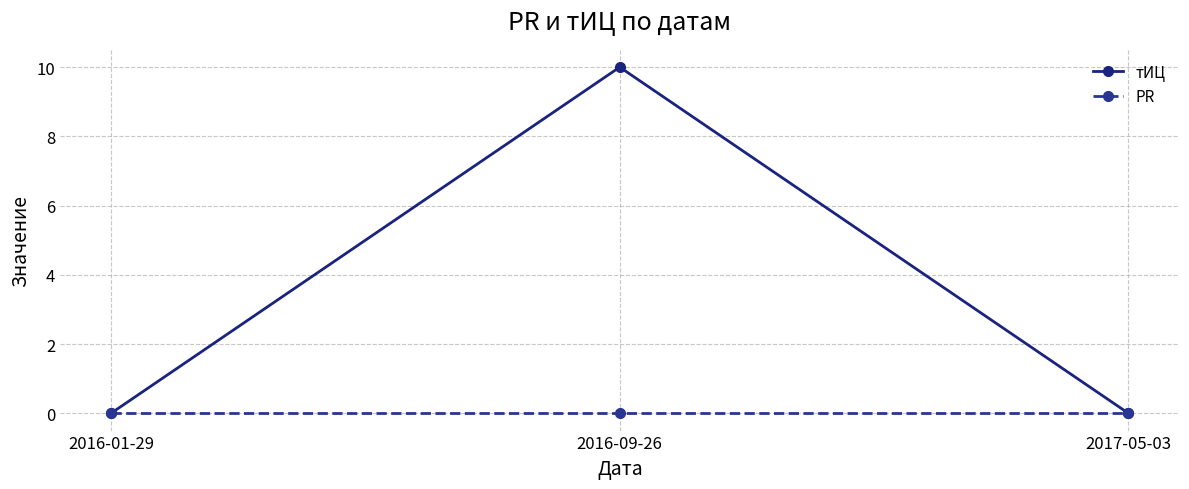

Which series changed the most between 2016-09-26 and 2017-05-03?

тИЦ